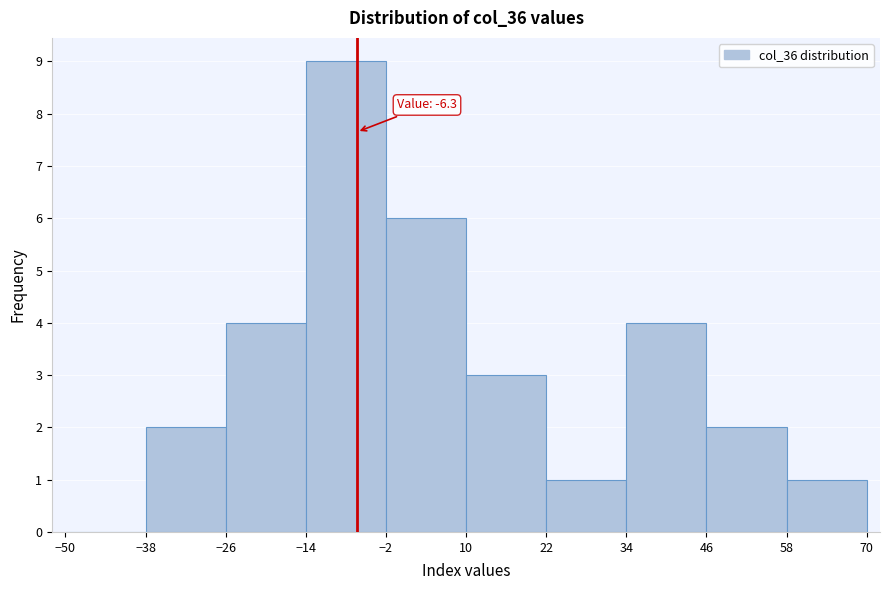

Which range on the x-axis has the tallest bar?

-14 to -2